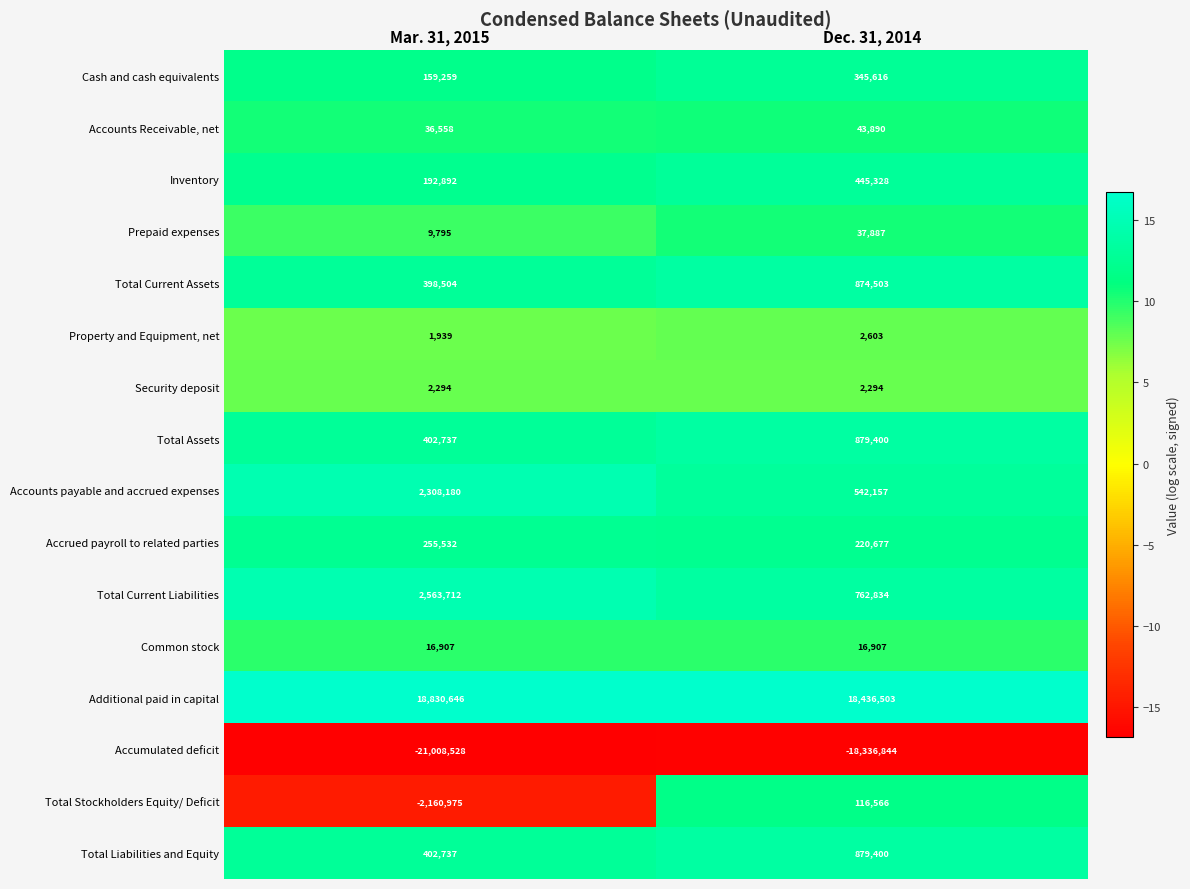

Which category has the lowest value in the Property and Equipment, net series?

Mar. 31, 2015